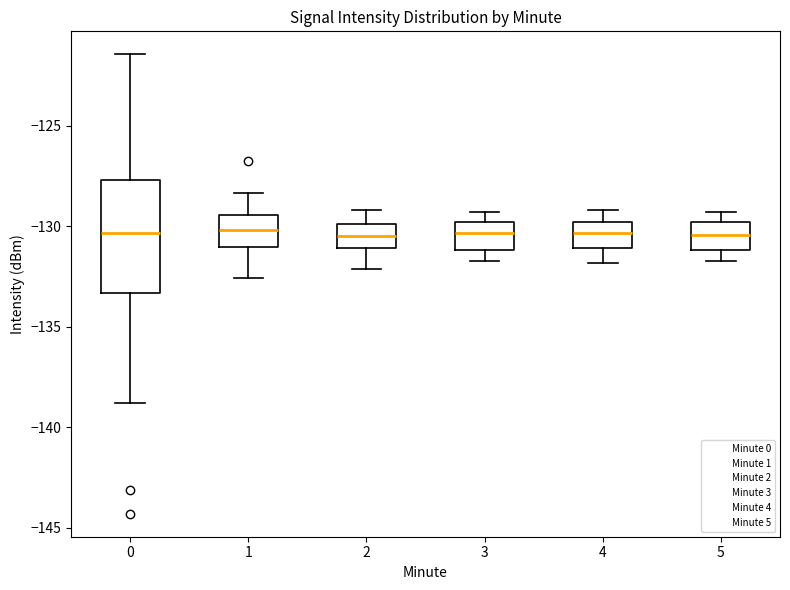

Reading left to right, read every box against the y-axis: the position of its median line, the range the box covers, and the ends of its whiskers. The values are not printed on the chart, so give them approximately, as read against the axis.

0: median -130.5, box -133.5 to -127.5, whiskers -139.0 to -121.5
1: median -130.0, box -131.0 to -129.5, whiskers -132.5 to -128.5
2: median -130.5, box -131.0 to -130.0, whiskers -132.0 to -129.0
3: median -130.5, box -131.0 to -130.0, whiskers -131.5 to -129.5
4: median -130.5, box -131.0 to -130.0, whiskers -132.0 to -129.0
5: median -130.5, box -131.0 to -130.0, whiskers -131.5 to -129.5